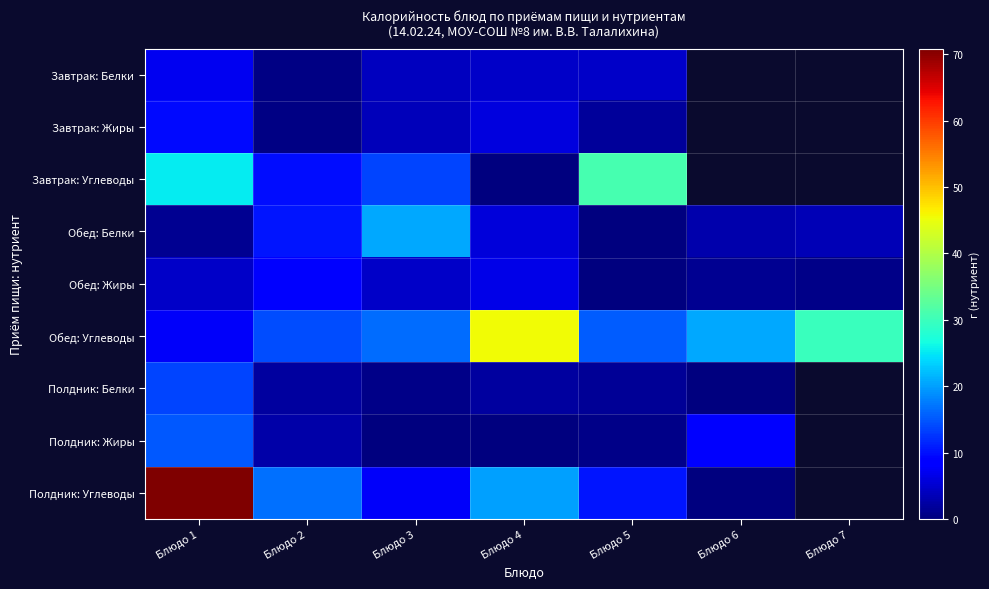

List the series in order of their peak value, highest first.

Полдник: Углеводы, Обед: Углеводы, Завтрак: Углеводы, Обед: Белки, Полдник: Жиры, Полдник: Белки, Завтрак: Жиры, Обед: Жиры, Завтрак: Белки